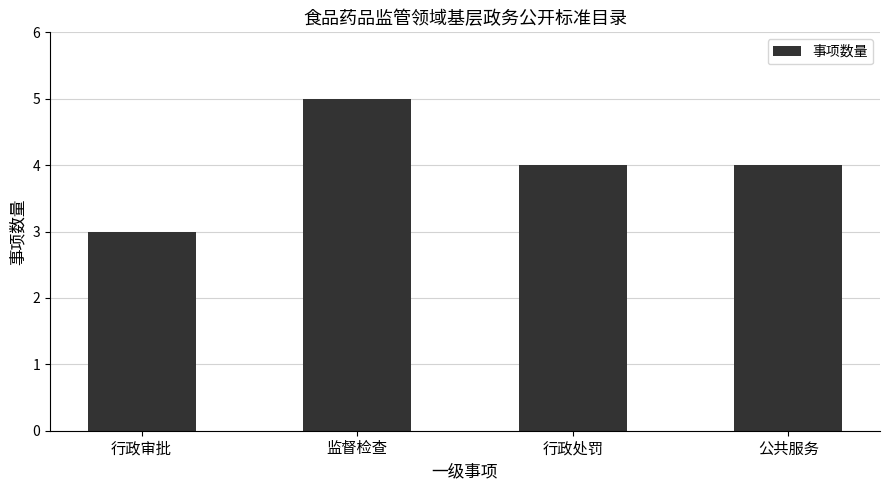

What is the value of the 1st bar from the left?

3